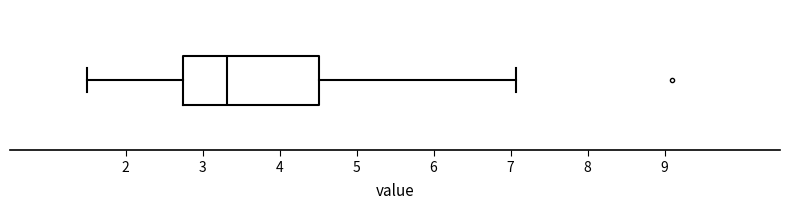

Transcribe this box plot: give where the median line is, the range the box spans, and where the two whiskers end, as read against the x-axis. The values are not printed on the chart, so give them approximately, as read against the axis.

median 3.3, box 2.7 to 4.5, whiskers 1.5 to 7.1